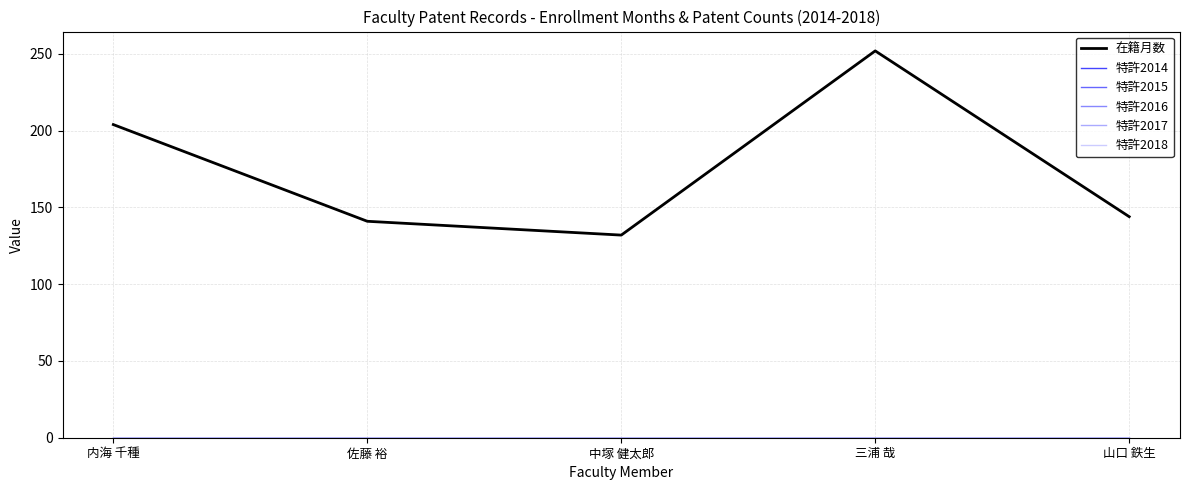

True or false: 特許2015 and 特許2017 intersect in this chart.

False